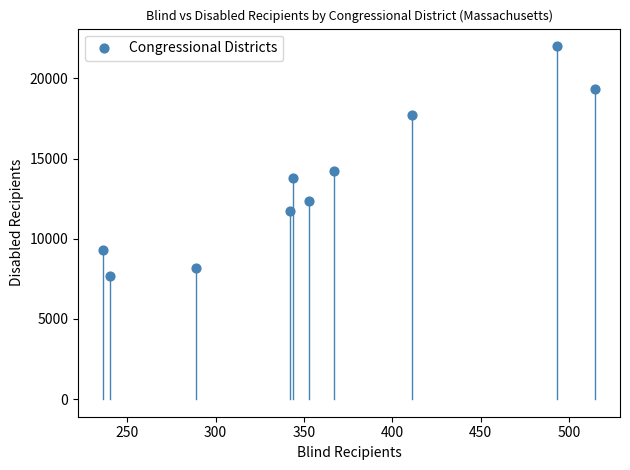

What Y value in the scatter plot is closest to 14853?

14250